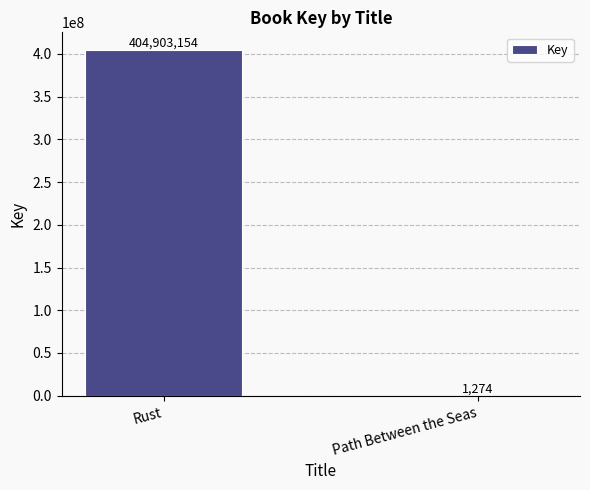

Which label corresponds to the largest value in the chart?

Rust